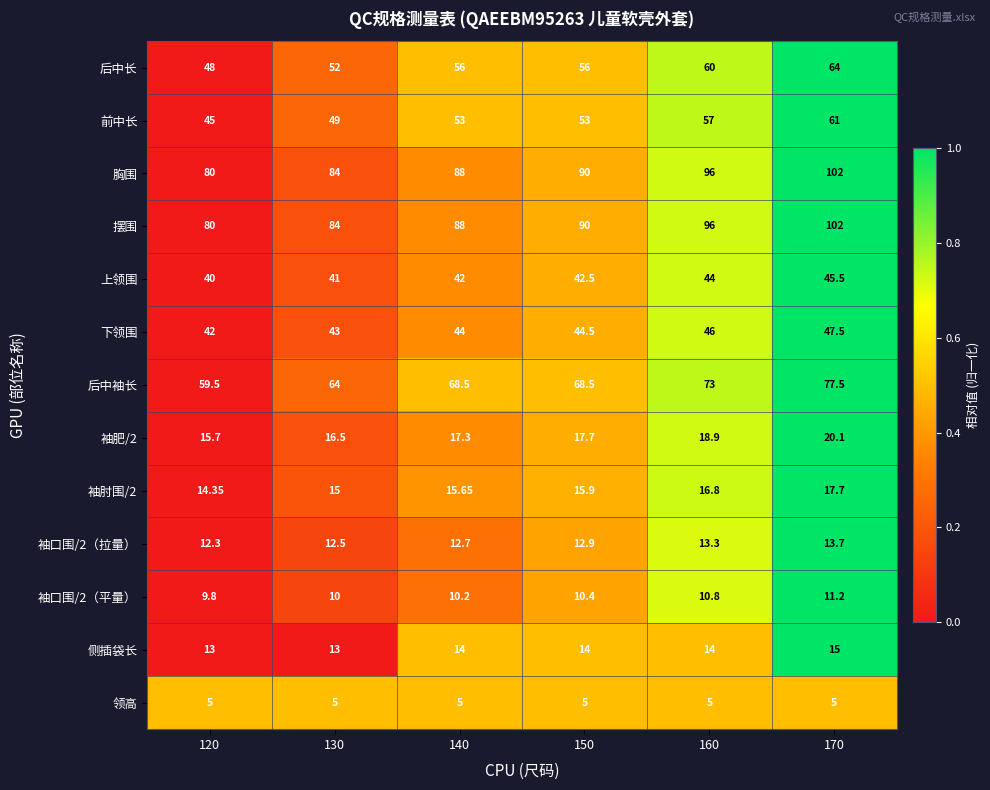

Is the value of 摆围 at 130 greater than the value of 胸围 at 140?

No